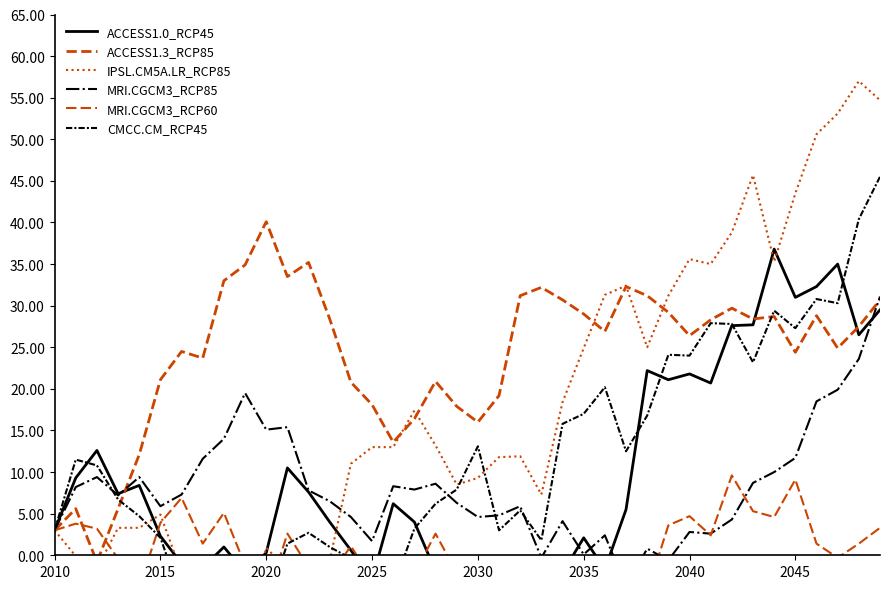

How many negative values does the MRI.CGCM3_RCP85 series have?

3